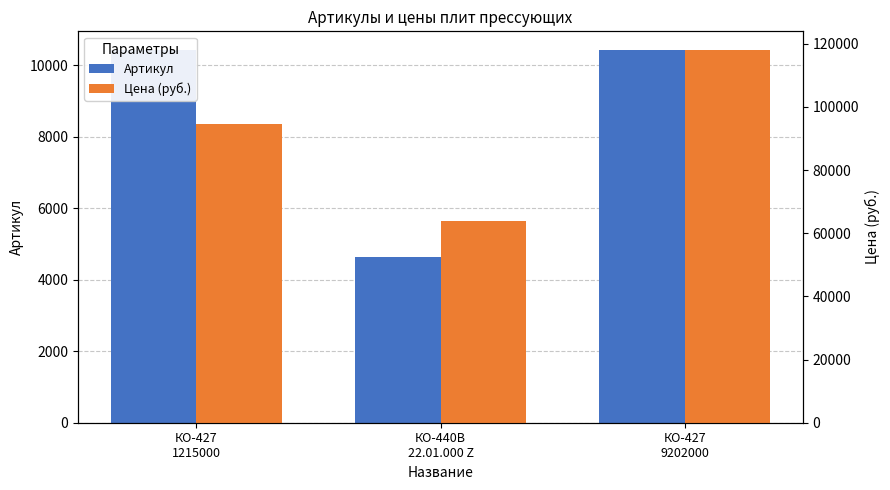

What is the difference between the highest and lowest values at КО-440В
22.01.000 Z?

59359